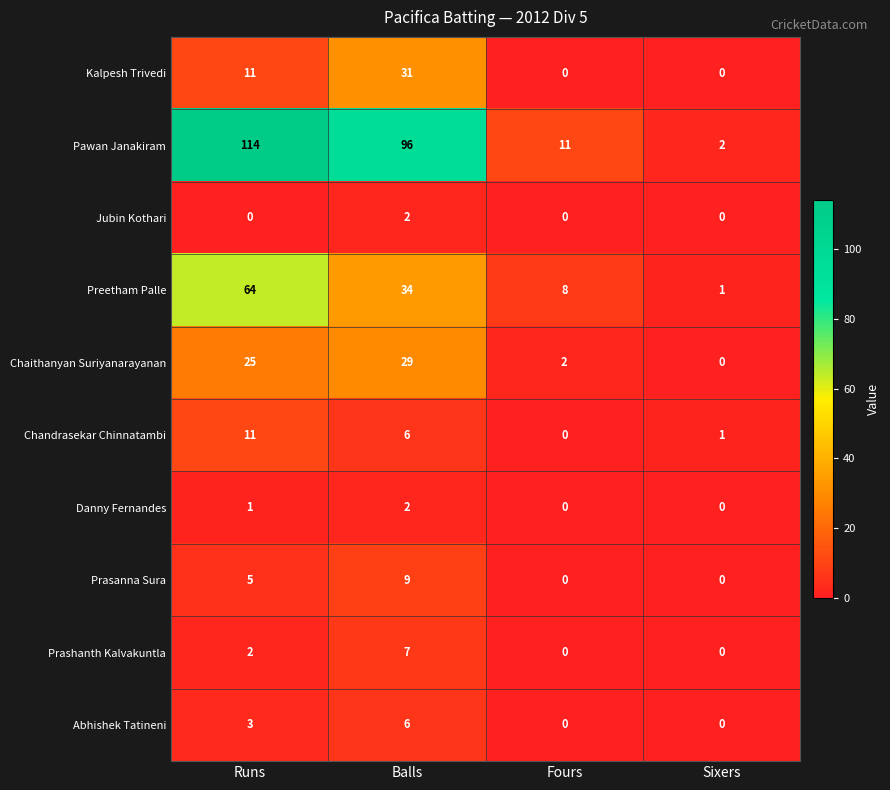

Between Fours and Sixers, which series saw the biggest shift?

Pawan Janakiram